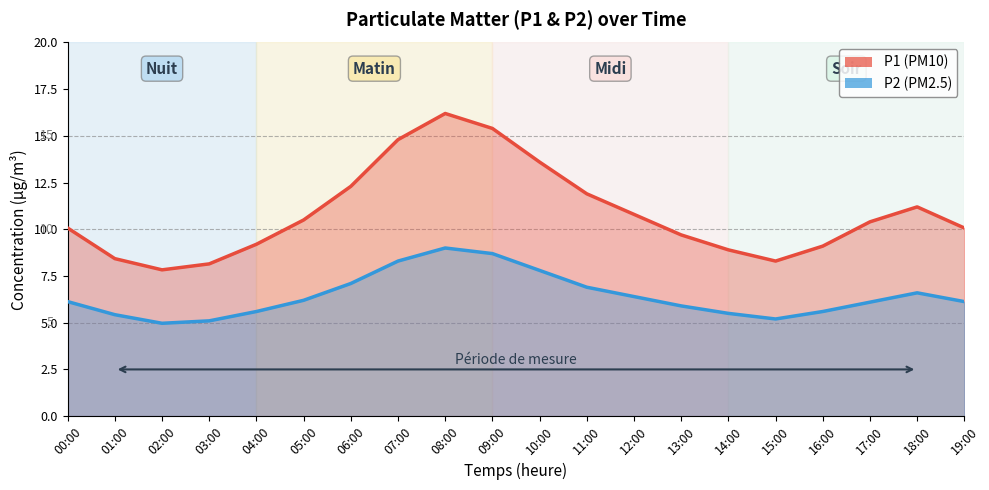

Does the chart display data point markers on the line(s)?

No